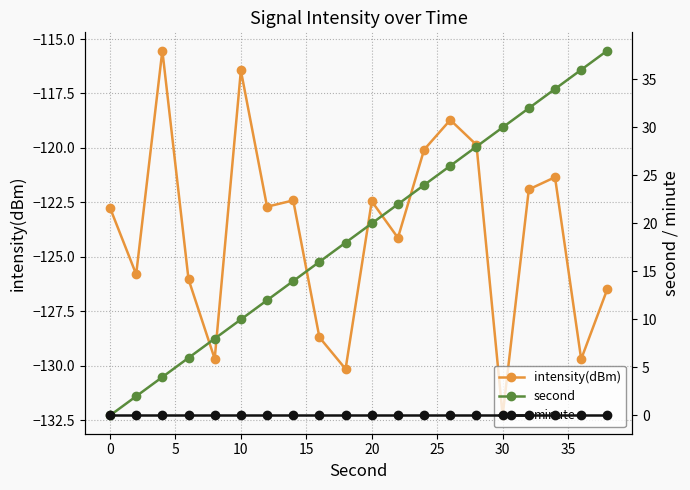

True or false: intensity(dBm) and second cross at least once.

False